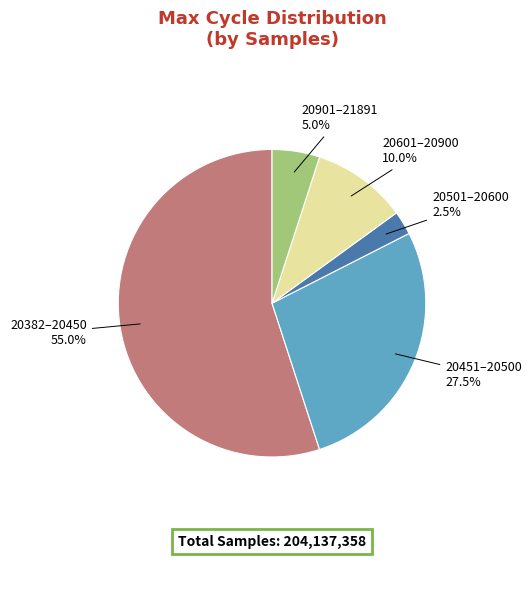

Which has a higher value, 20601–20900 or 20451–20500?

20451–20500